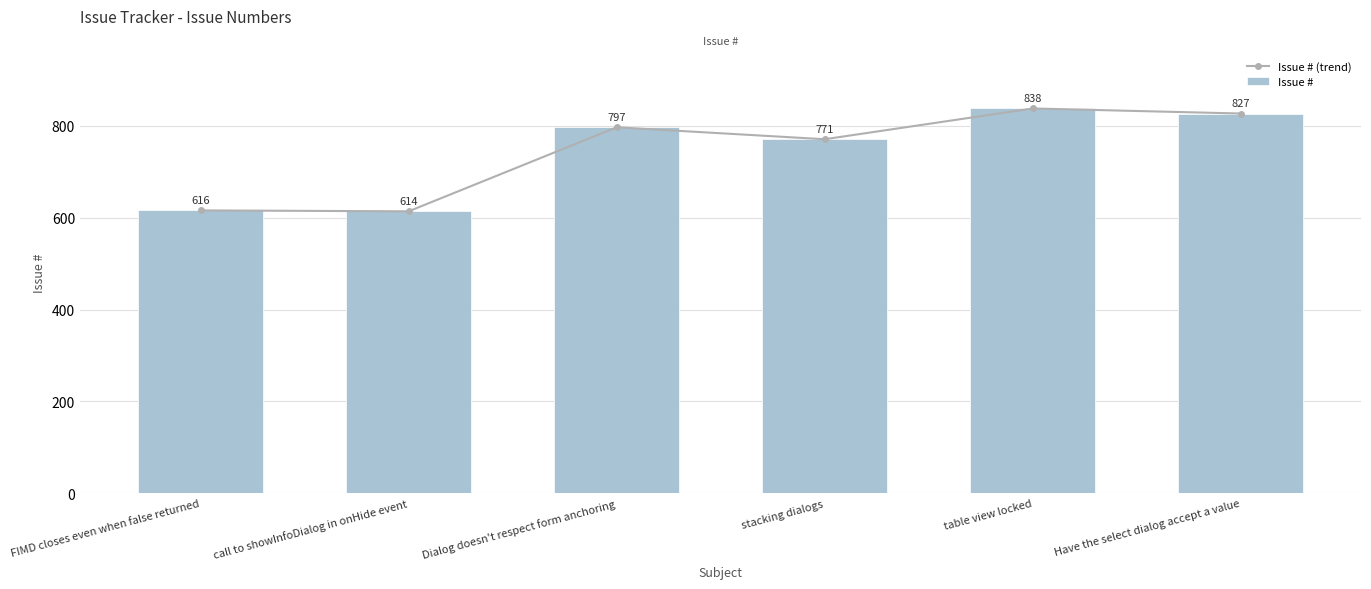

The Issue # (trend) series shows 317 at Have the select dialog accept a value. True or false?

False